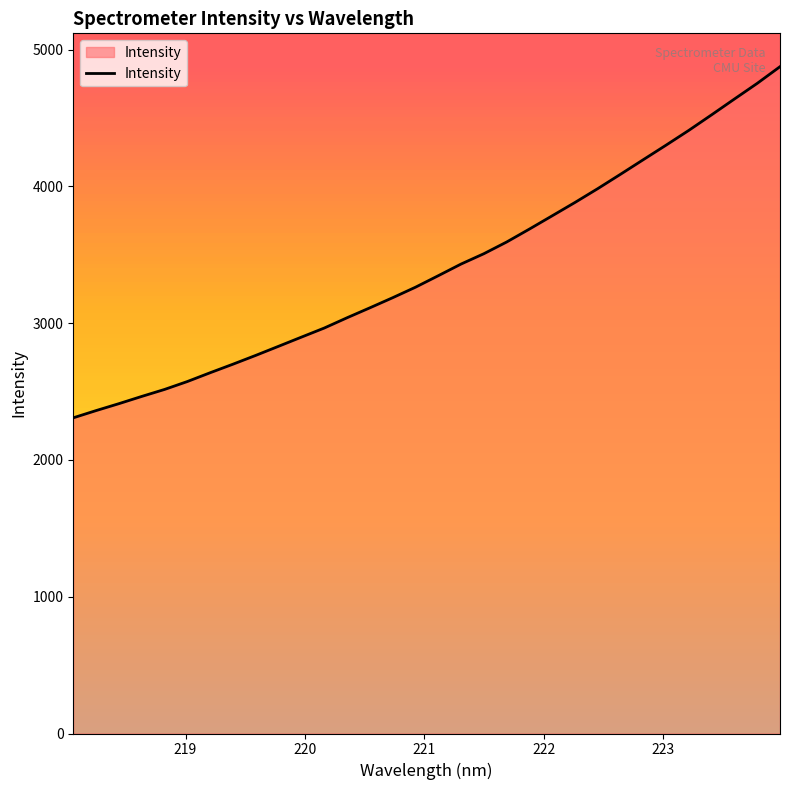

What is the difference between the maximum and minimum values?

2567.1